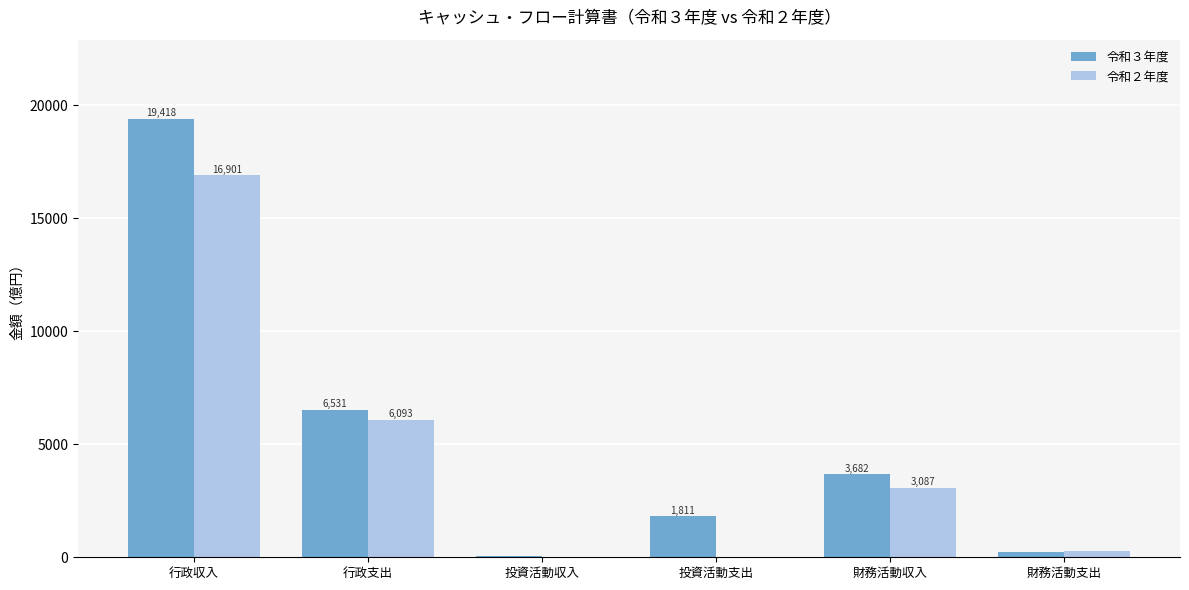

The value of 令和２年度 at 投資活動支出 is 6.3. True or false?

True